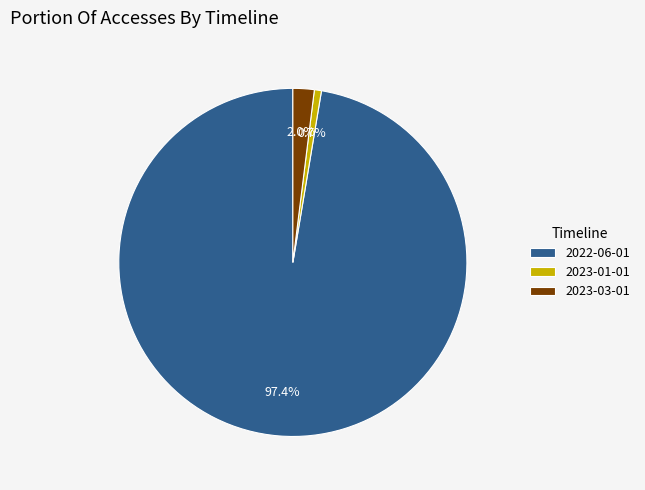

What is the largest slice in the pie chart?

2022-06-01